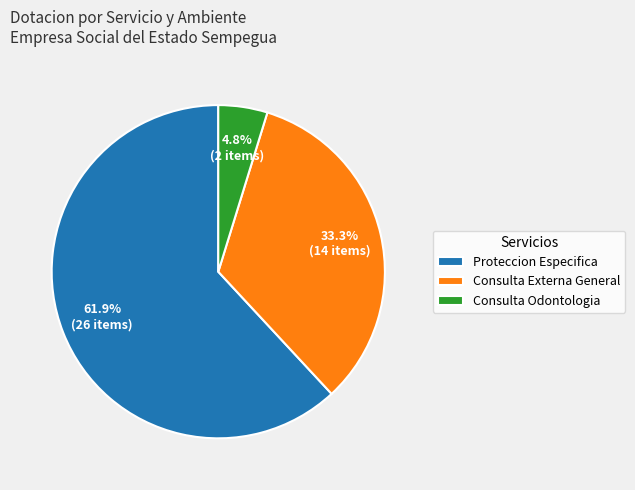

Count the number of slices in the pie.

3